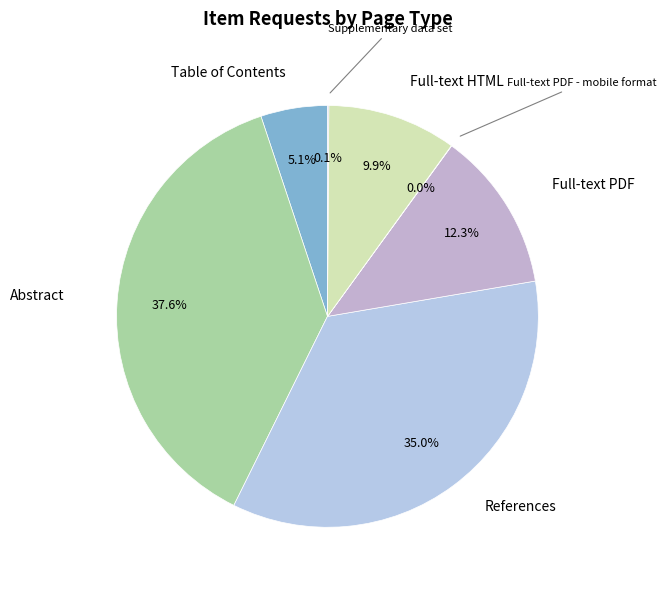

How many segments does this pie chart have?

7